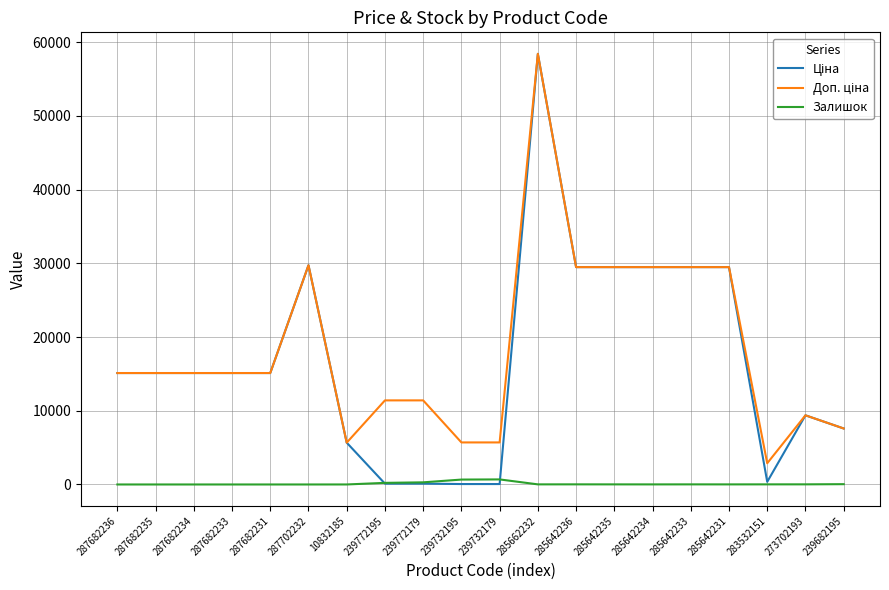

At which category is the sum across all series the highest?

285662232